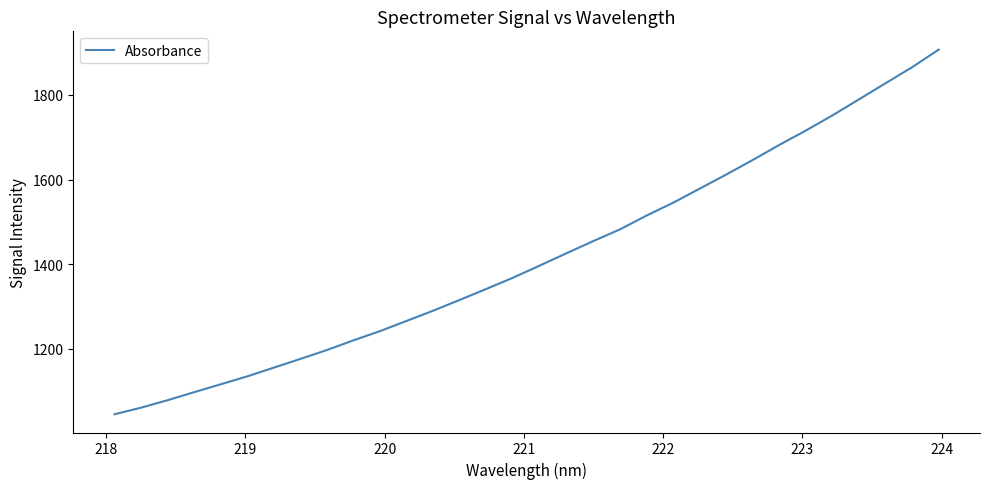

What is the minimum value shown in the chart?

1044.6